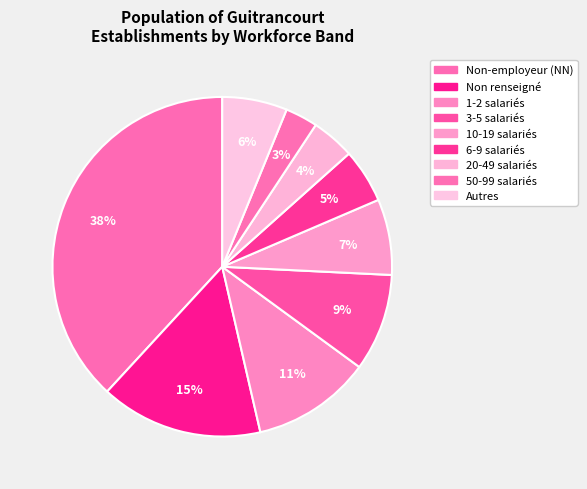

How many slices are in this pie chart?

9